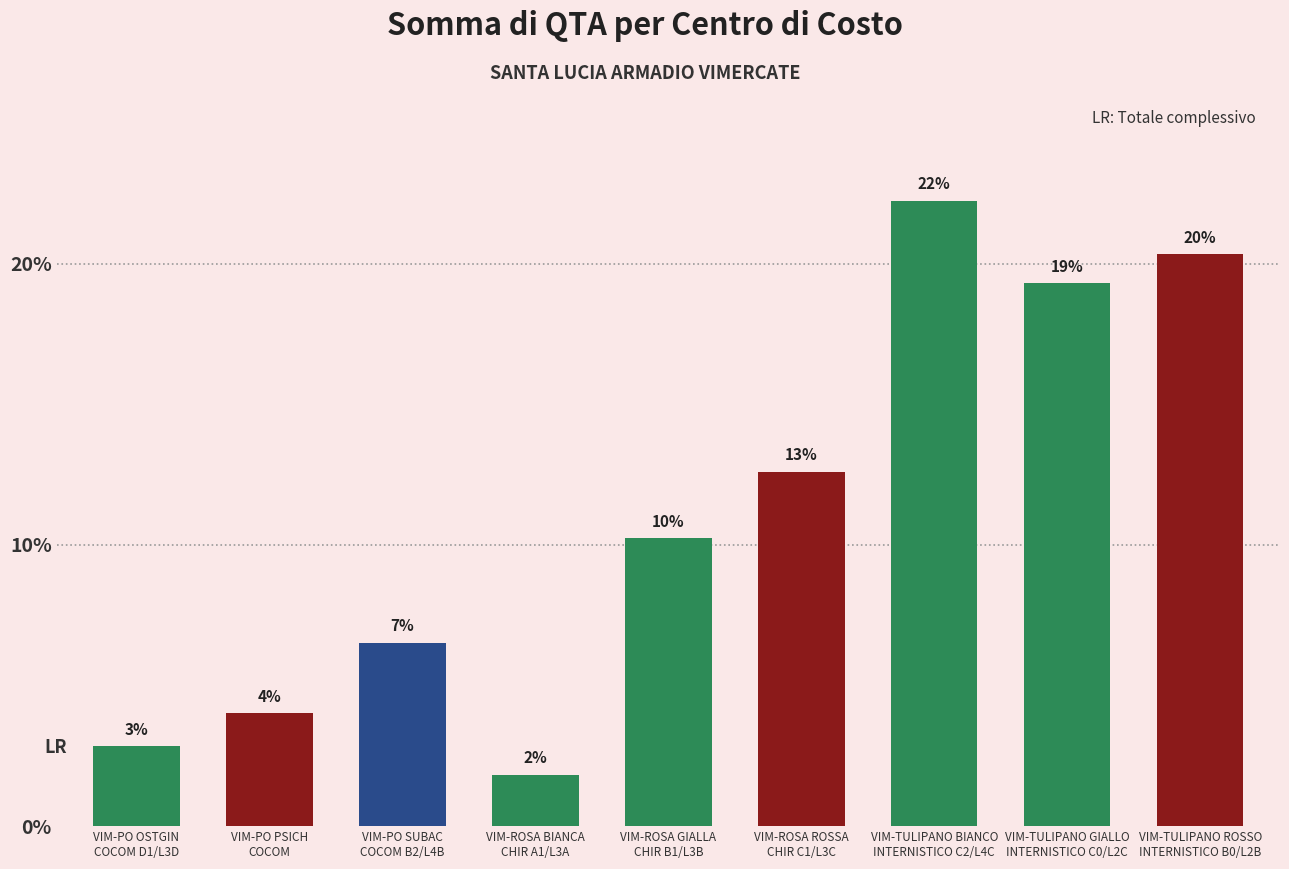

Does the chart contain stacked bars?

No